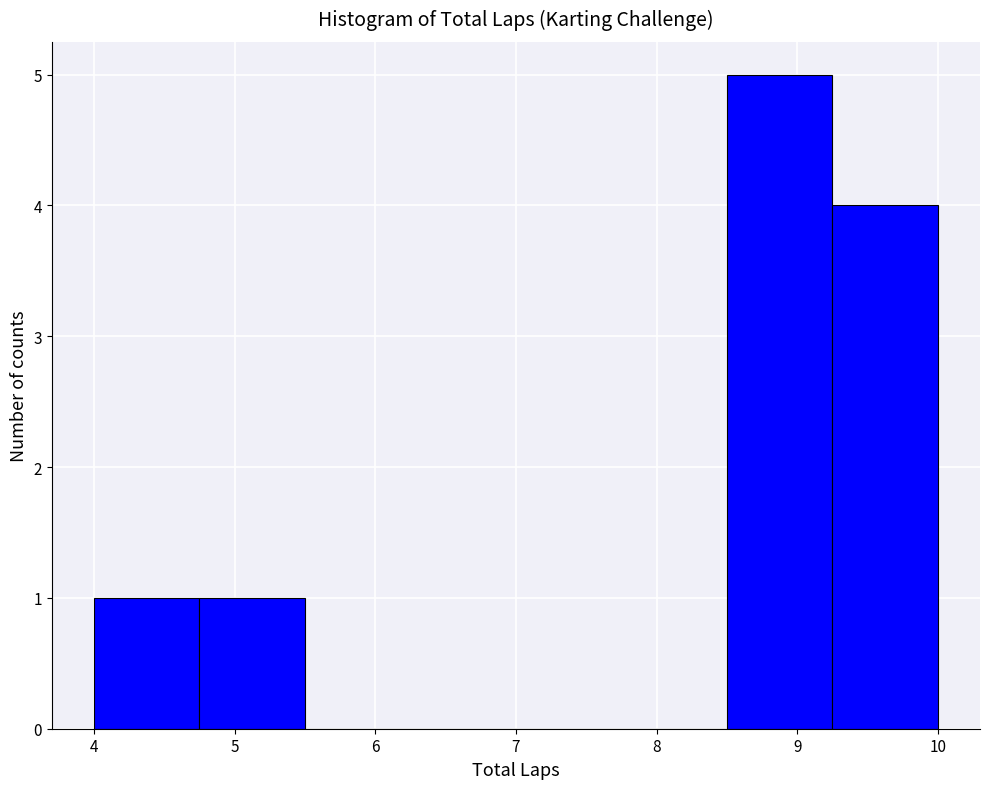

Reading left to right, list every bar in this chart as the range it spans on the x-axis followed by its height. Neither the bar edges nor the heights are printed on the chart, so give them approximately, as read against the axes.

4.00 to 4.75: 1
4.75 to 5.50: 1
5.50 to 6.25: 0
6.25 to 7.00: 0
7.00 to 7.75: 0
7.75 to 8.50: 0
8.50 to 9.25: 5
9.25 to 10.00: 4